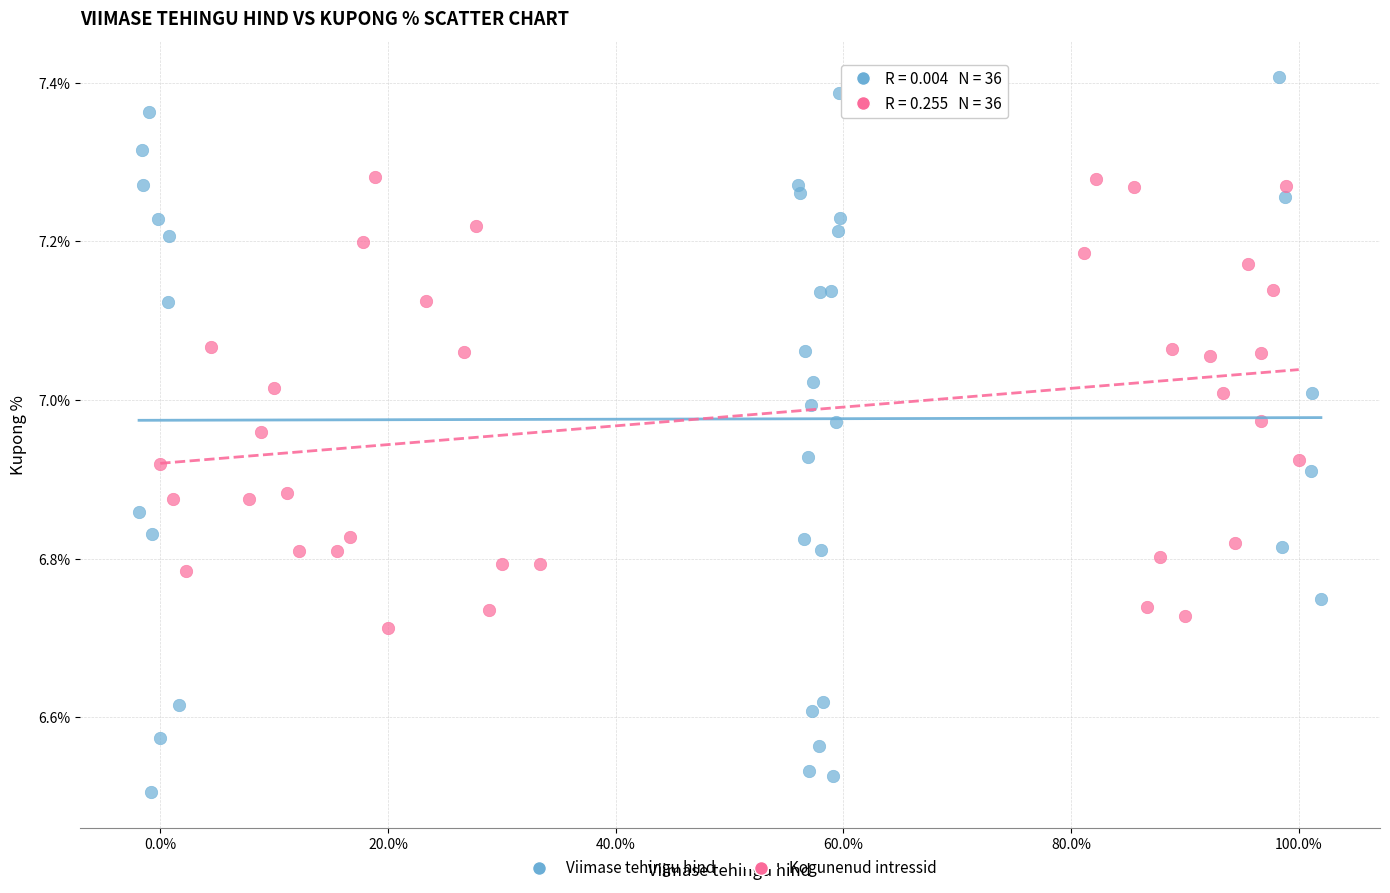

Which series contains the lowest Y value?

Viimase tehingu hind